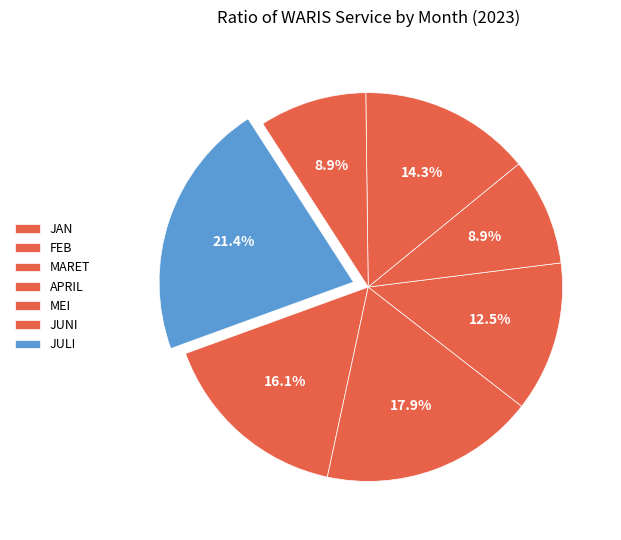

The MEI slice represents 1% of the pie. True or false?

False